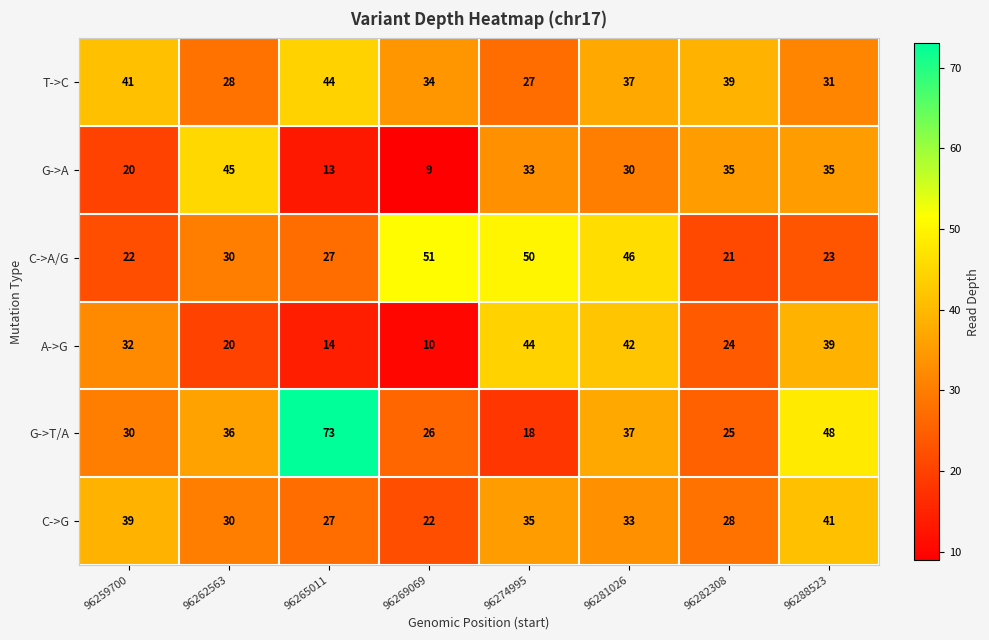

What is the difference between the highest and lowest values at 96288523?

25